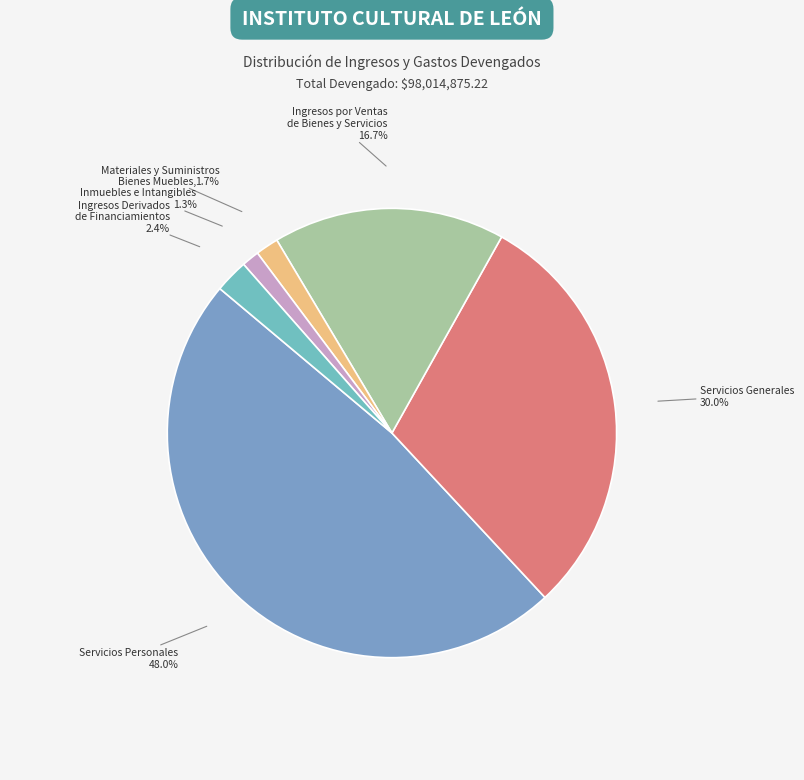

Which category has the biggest portion of the pie?

Servicios Personales